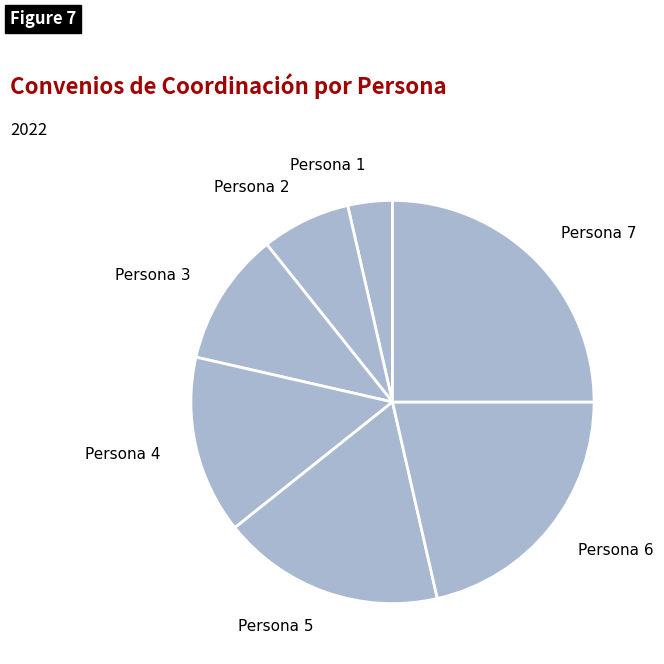

Is it true that Persona 2 is 7% of the pie?

True